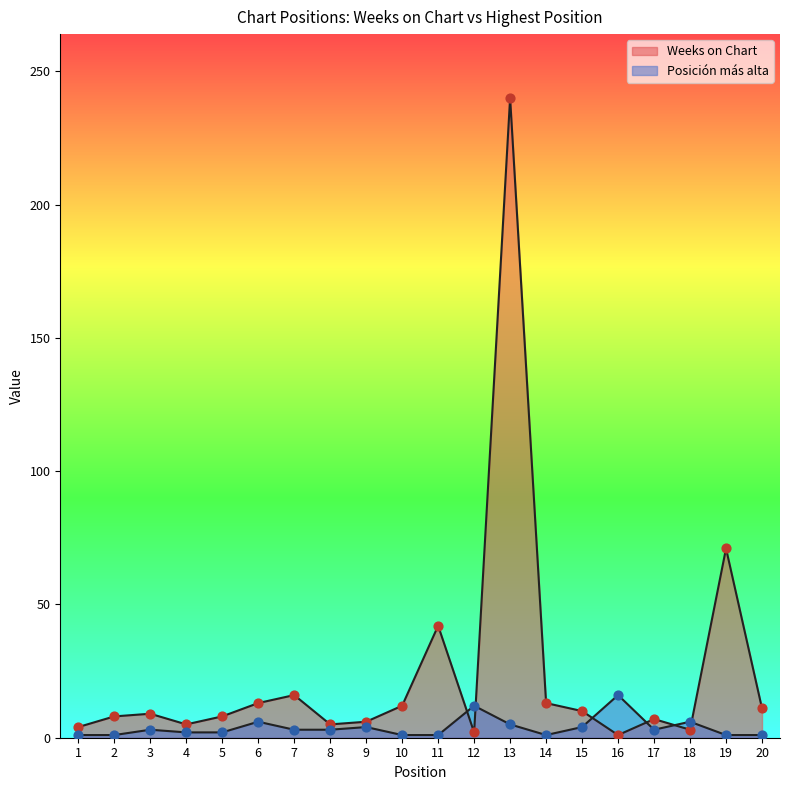

Which series reaches the maximum Y coordinate?

Weeks on Chart